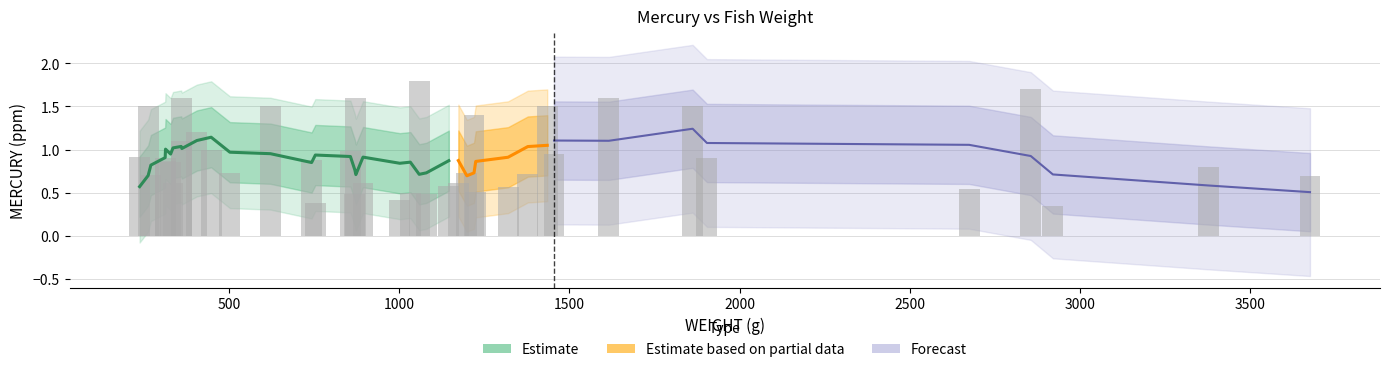

How many categories are shown in the chart?

40